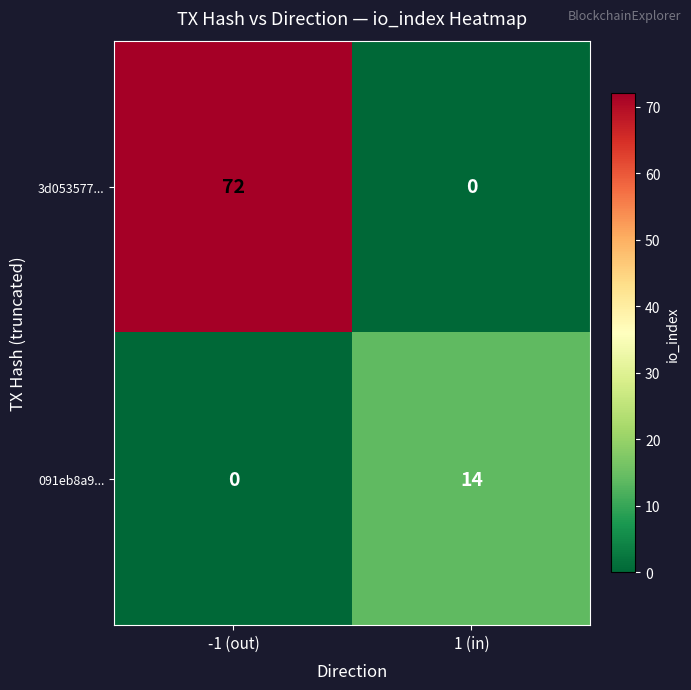

Is the value of 3d053577... at 1 (in) greater than the value of 091eb8a9... at 1 (in)?

No